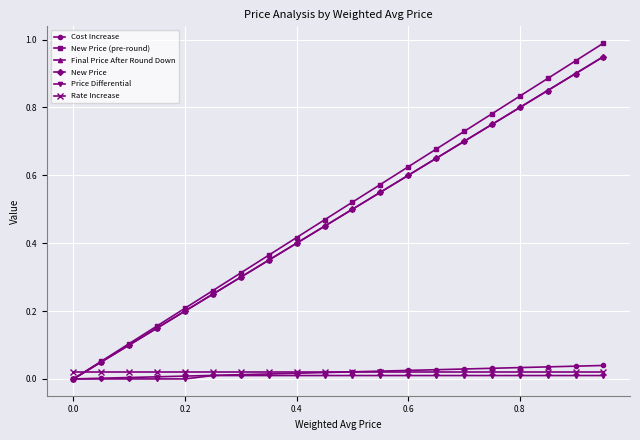

Reading right to left, list all the values displayed in this chart.

Cost Increase: 0.0	0.0	0.0	0.0	0.0	0.0	0.0	0.0	0.0	0.0	0.0	0.0	0.0	0.0	0.0	0.0	0.0	0.0	0.0	0.0
New Price (pre-round): 1.0	0.9	0.9	0.8	0.8	0.7	0.7	0.6	0.6	0.5	0.5	0.4	0.4	0.3	0.3	0.2	0.2	0.1	0.1	0.0
Final Price After Round Down: 0.9	0.9	0.8	0.8	0.8	0.7	0.7	0.6	0.6	0.5	0.5	0.4	0.3	0.3	0.2	0.2	0.1	0.1	0.1	0.0
New Price: 0.9	0.9	0.8	0.8	0.8	0.7	0.7	0.6	0.6	0.5	0.5	0.4	0.3	0.3	0.2	0.2	0.1	0.1	0.1	0.0
Price Differential: 0.0	0.0	0.0	0.0	0.0	0.0	0.0	0.0	0.0	0.0	0.0	0.0	0.0	0.0	0.0	0.0	0.0	0.0	0.0	0.0
Rate Increase: 0.0	0.0	0.0	0.0	0.0	0.0	0.0	0.0	0.0	0.0	0.0	0.0	0.0	0.0	0.0	0.0	0.0	0.0	0.0	0.0